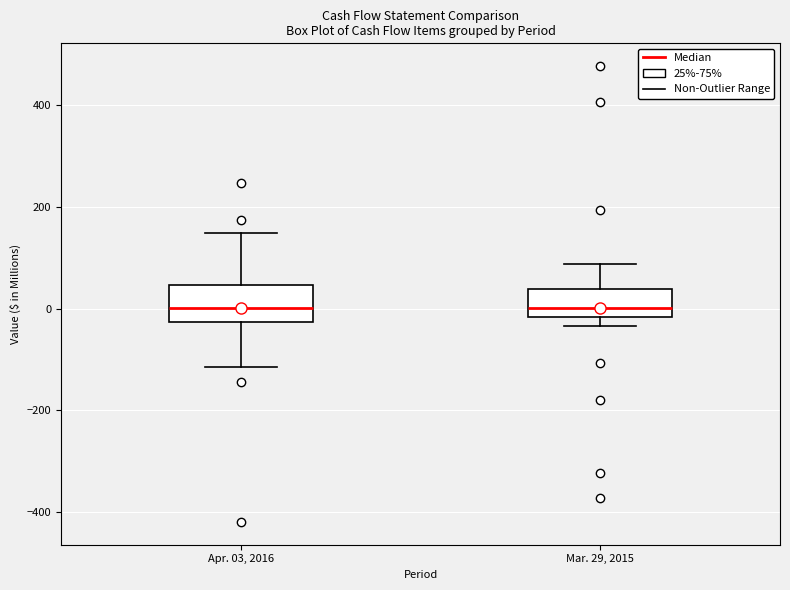

Reading left to right, transcribe this box plot: for each box, give where its median line is, the range the box spans, and where its two whiskers end, as read against the y-axis. The values are not printed on the chart, so give them approximately, as read against the axis.

Apr. 03, 2016: median 0, box -20 to 40, whiskers -120 to 140
Mar. 29, 2015: median 0, box -20 to 40, whiskers -40 to 80